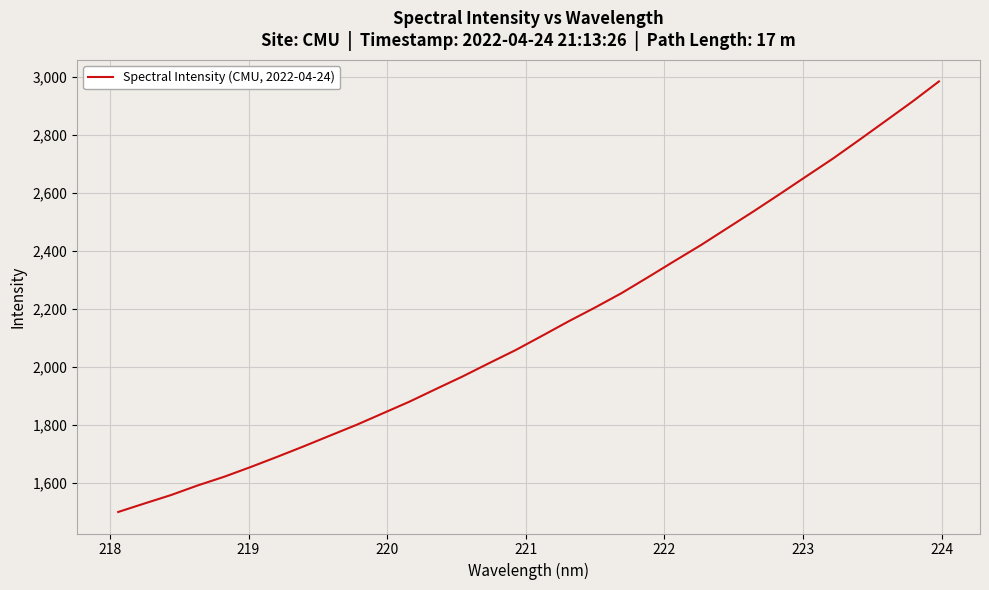

What is the greatest value displayed?

2984.2